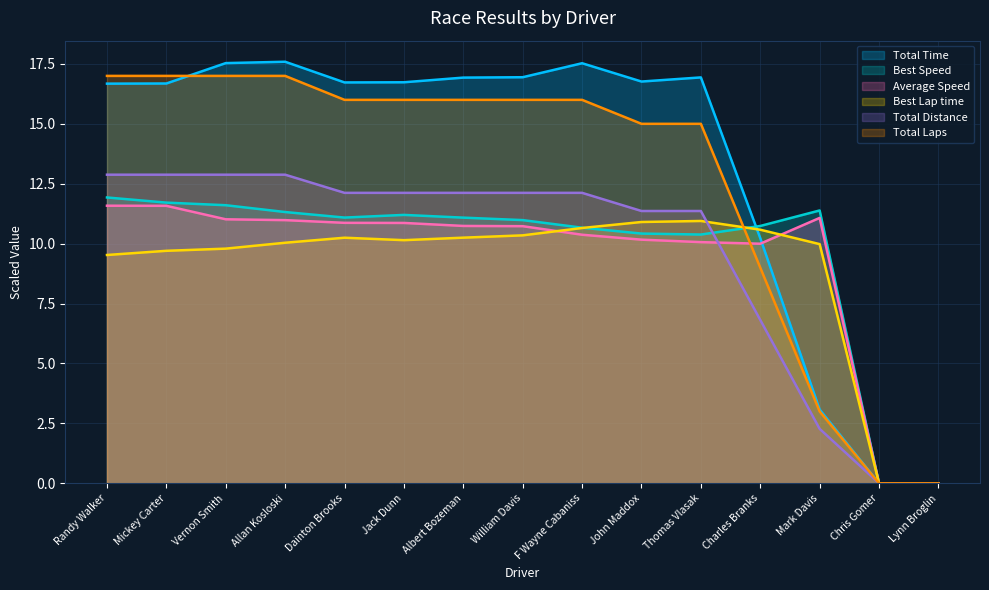

How many data points does each series have?

15